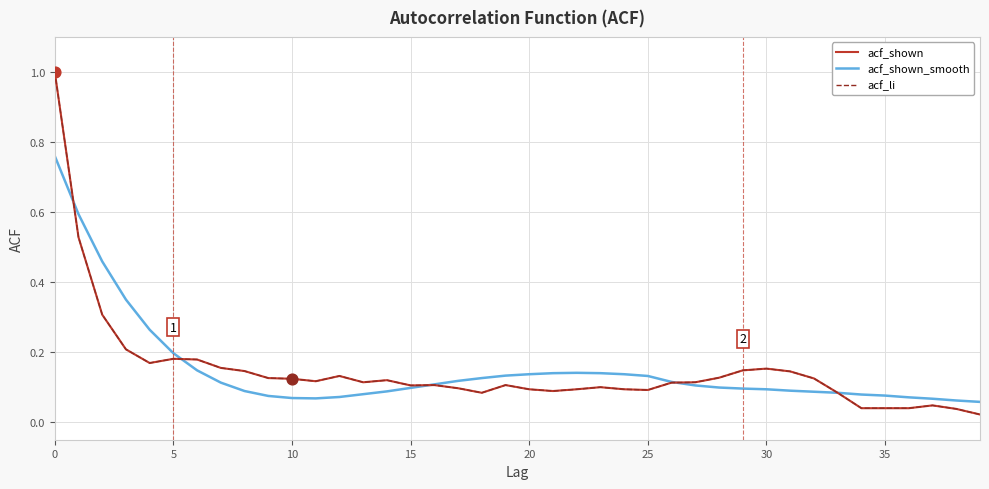

Is this an area chart (filled region under the line)?

No